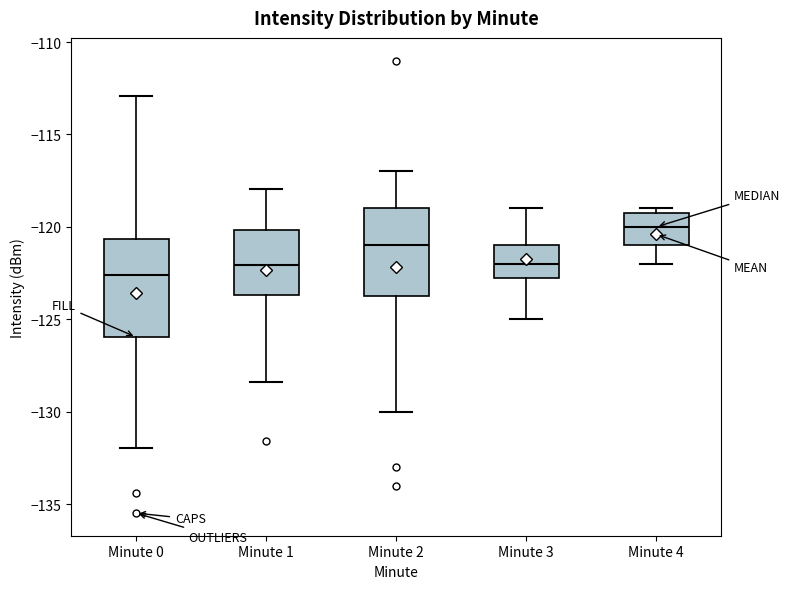

Reading left to right, read every box against the y-axis: the position of its median line, the range the box covers, and the ends of its whiskers. The values are not printed on the chart, so give them approximately, as read against the axis.

Minute 0: median -122.5, box -126.0 to -120.5, whiskers -132.0 to -113.0
Minute 1: median -122.0, box -123.5 to -120.0, whiskers -128.5 to -118.0
Minute 2: median -121.0, box -123.5 to -119.0, whiskers -130.0 to -117.0
Minute 3: median -122.0, box -122.5 to -121.0, whiskers -125.0 to -119.0
Minute 4: median -120.0, box -121.0 to -119.0, whiskers -122.0 to -119.0 (just above the box's upper edge)